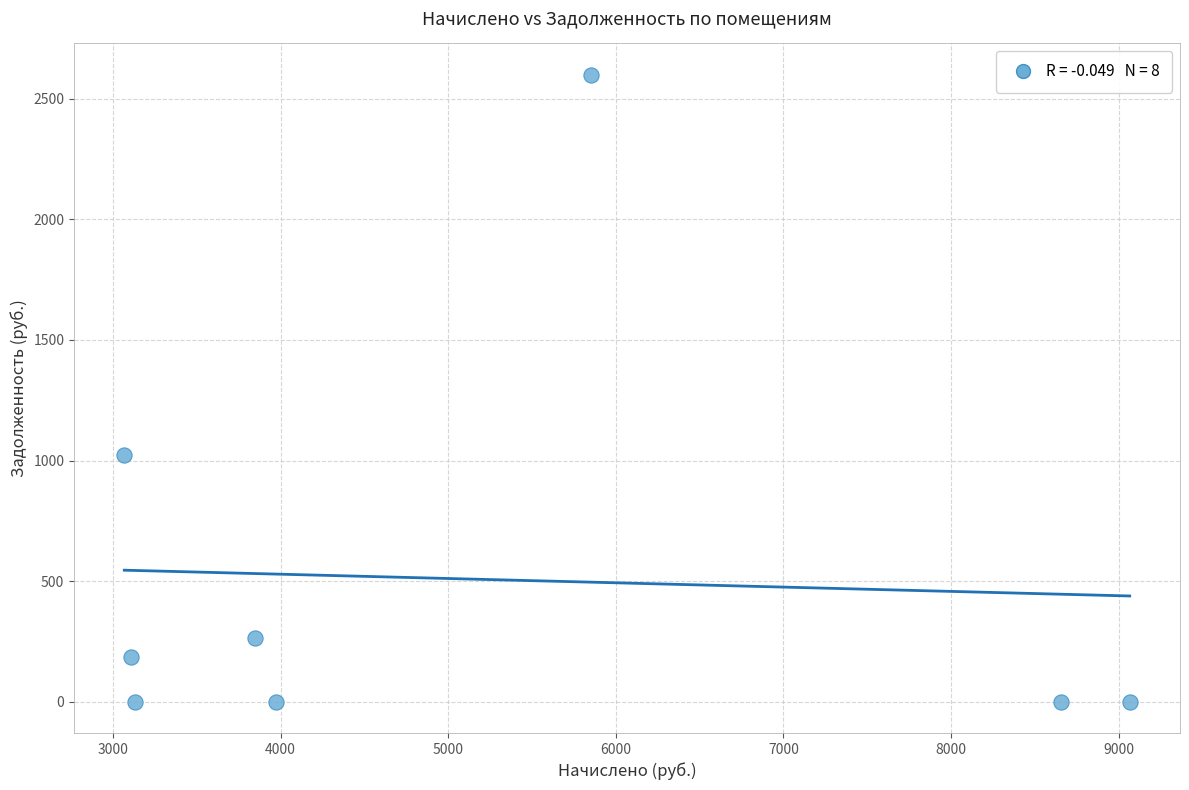

What is the average X value?

5087.5